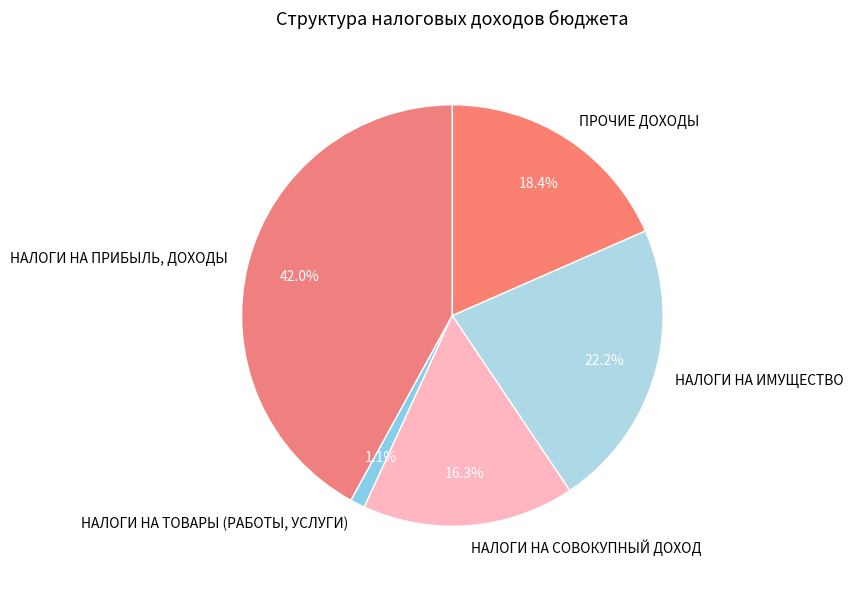

Which slice is the smallest?

НАЛОГИ НА ТОВАРЫ (РАБОТЫ, УСЛУГИ)